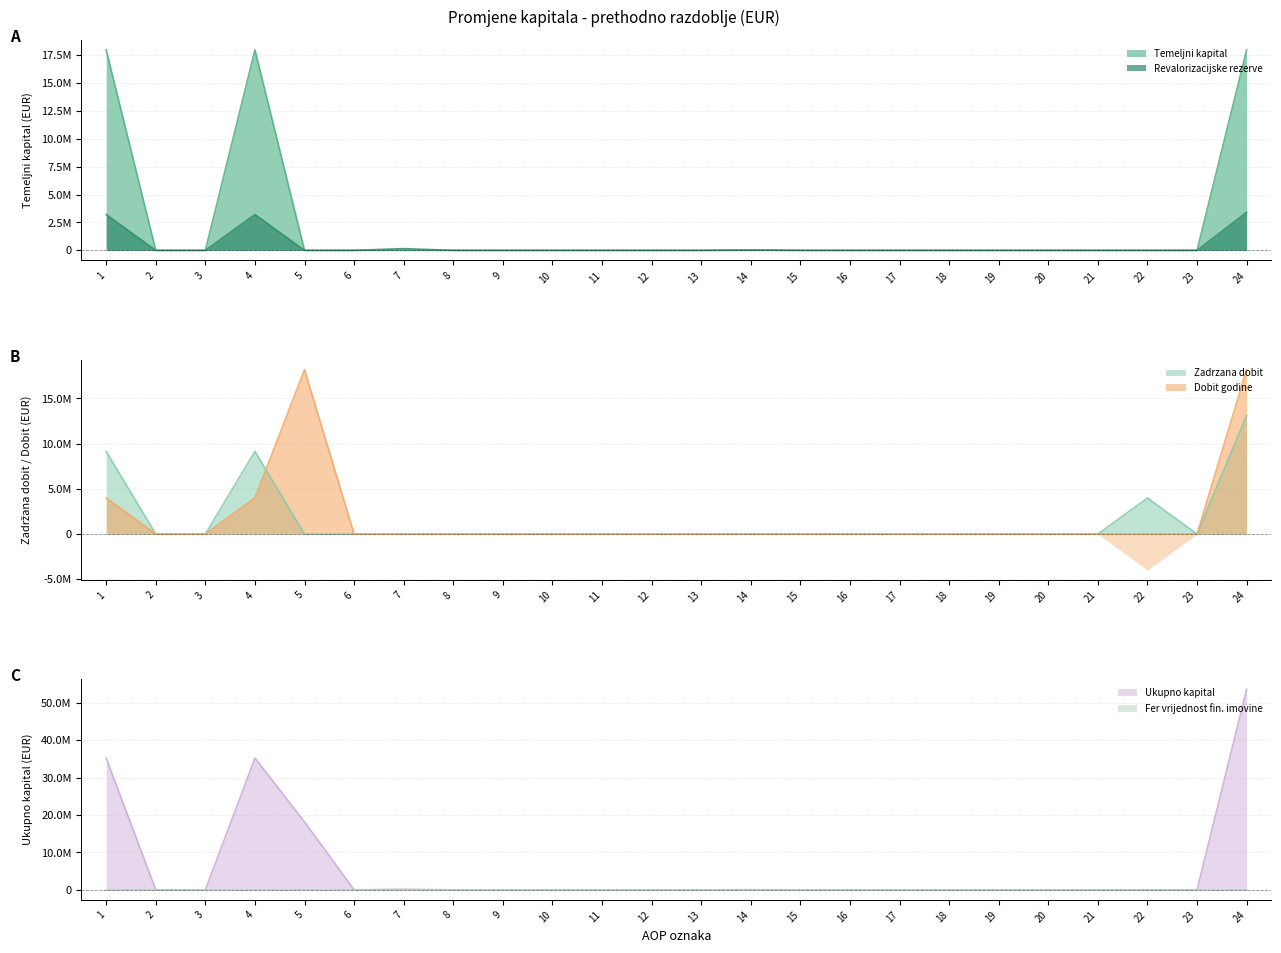

Between 14 and 23, which series saw the biggest shift?

Revalorizacijske rezerve